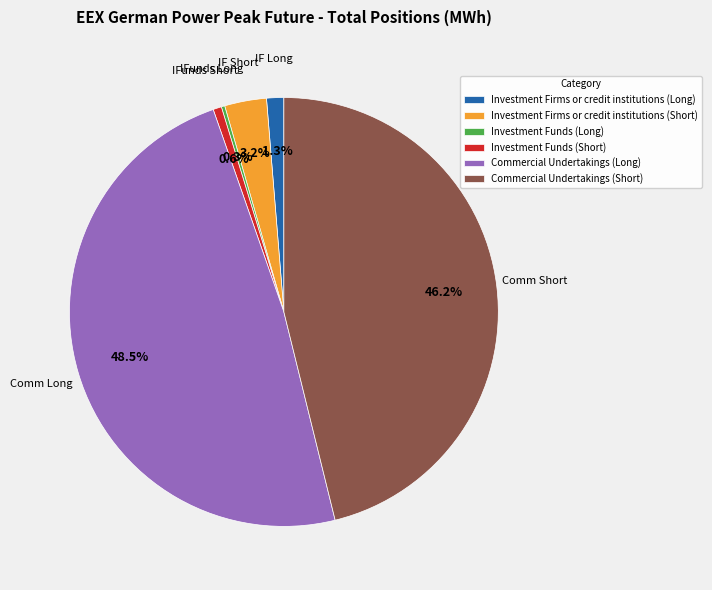

Which slice is the largest?

Commercial Undertakings (Long)